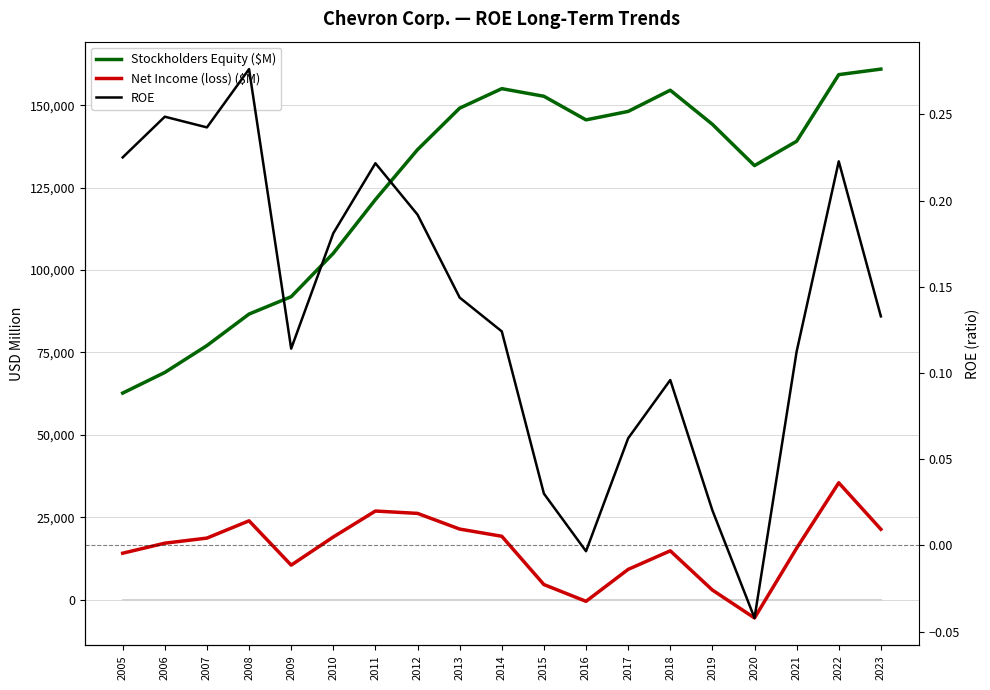

Which series has the widest spread of values?

Stockholders Equity ($M)